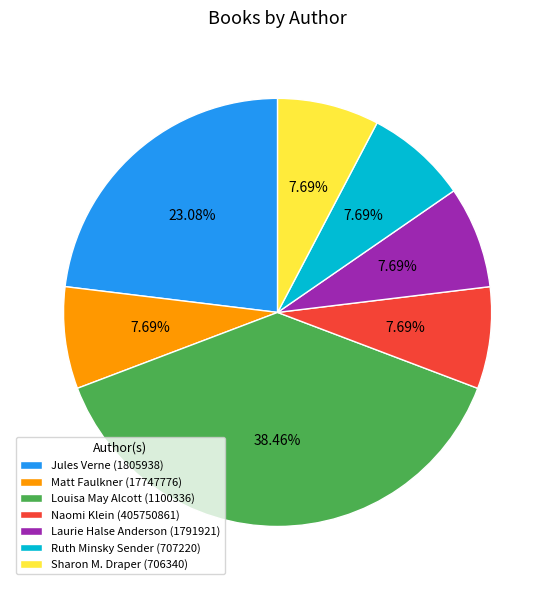

To the nearest percent, what is the difference between the Louisa May Alcott (1100336) and Sharon M. Draper (706340) slice percentages?

31%